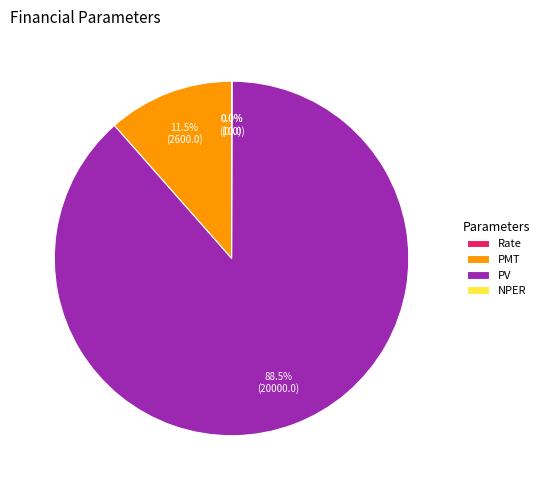

Between PMT and PV, which is larger?

PV